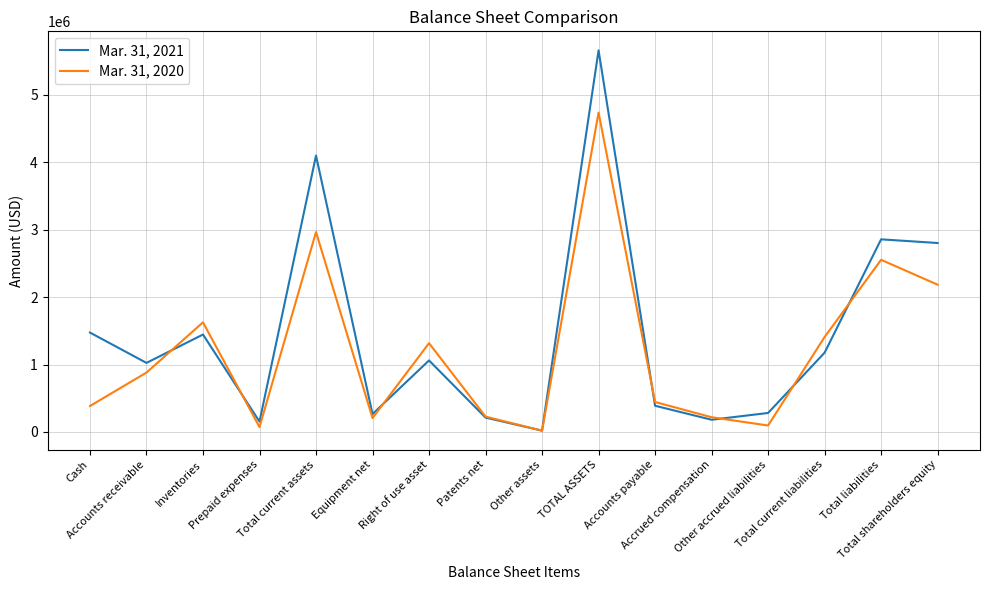

What is the difference between the Mar. 31, 2020 values at Cash and Total shareholders equity?

1798886